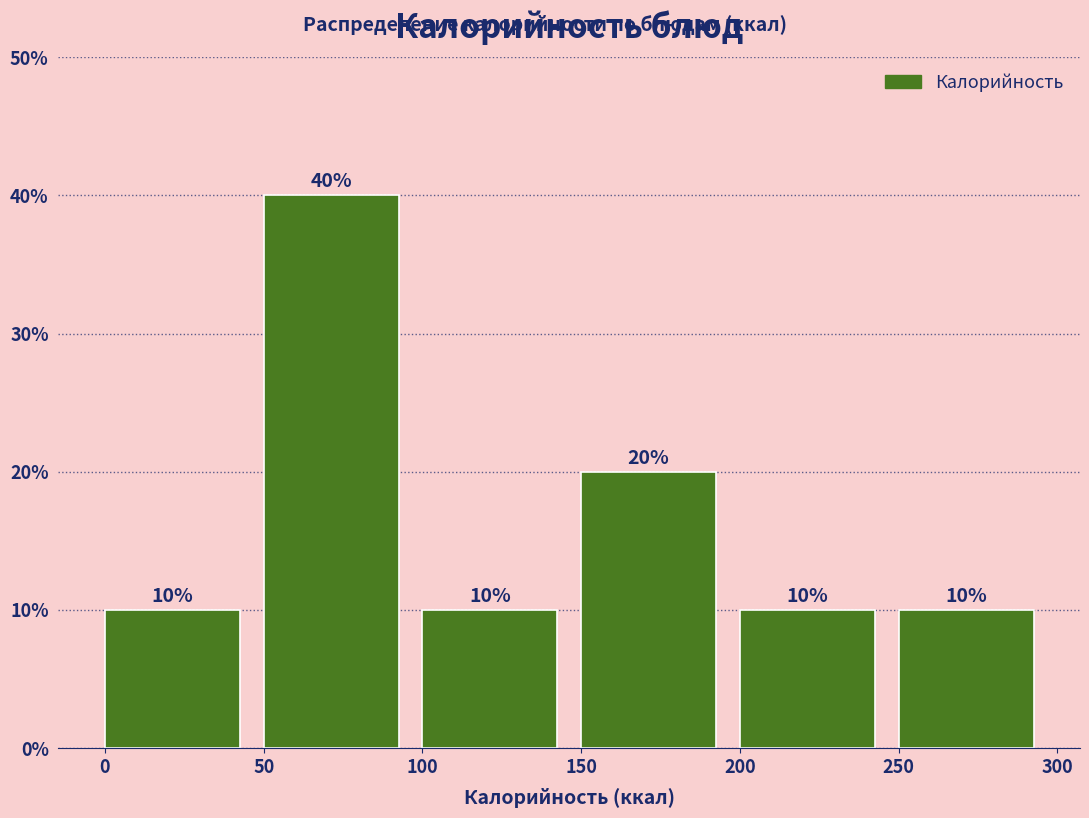

Reading left to right, list every bar in this chart as the range it spans on the x-axis followed by its height.

0 to 50: 10
50 to 100: 40
100 to 150: 10
150 to 200: 20
200 to 250: 10
250 to 300: 10